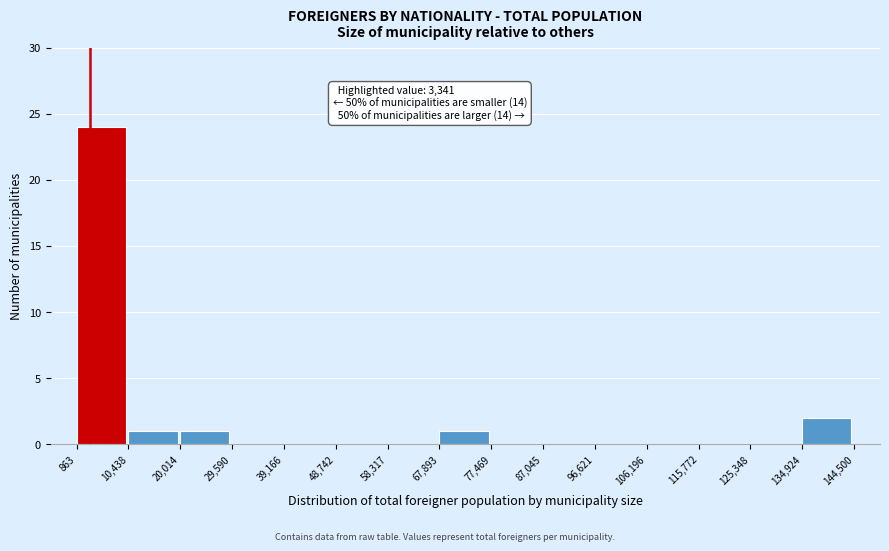

Which range on the x-axis has the tallest bar?

863 to 10,438